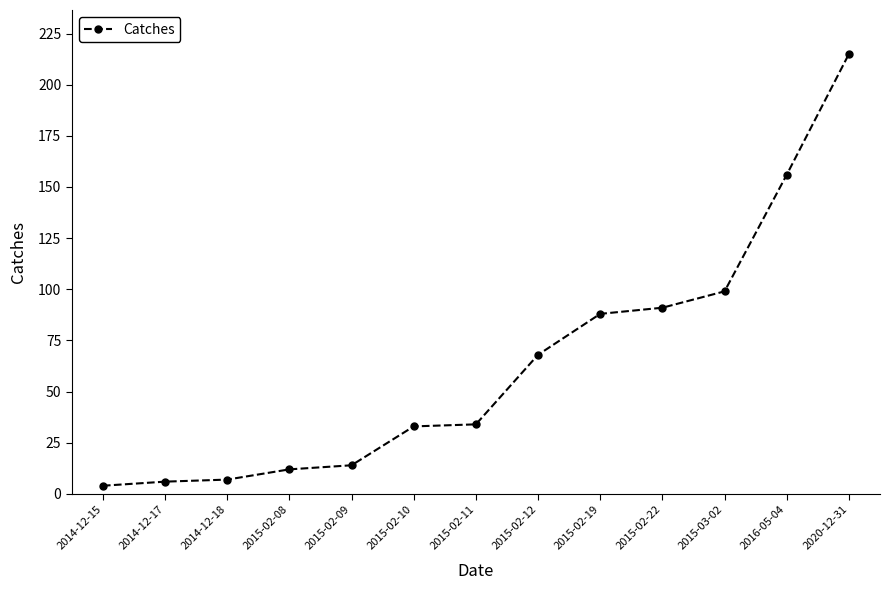

What is the value of the 6th point from the left?

33